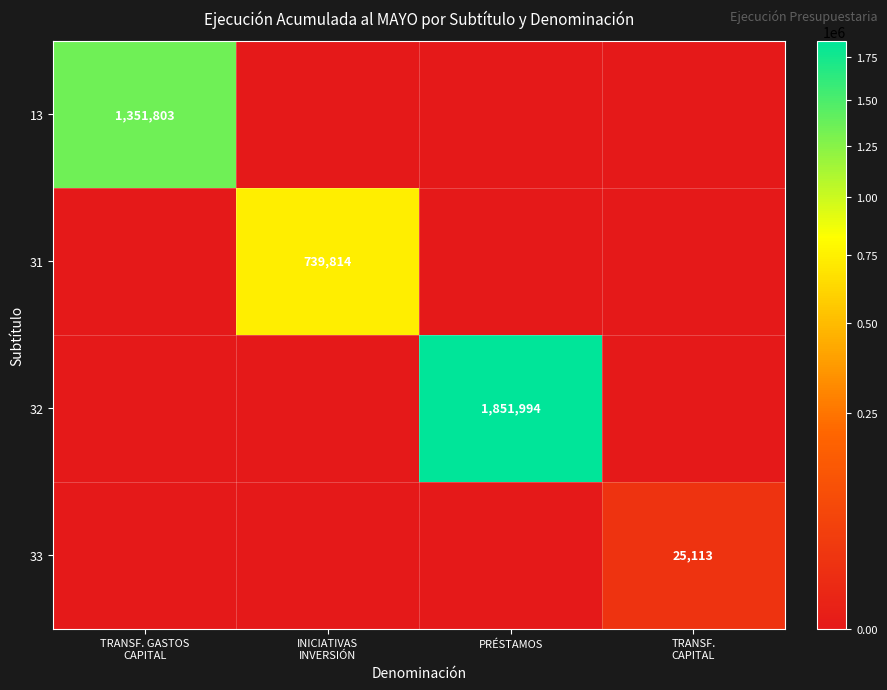

Is it true that 32 equals 2499712 at PRÉSTAMOS?

False